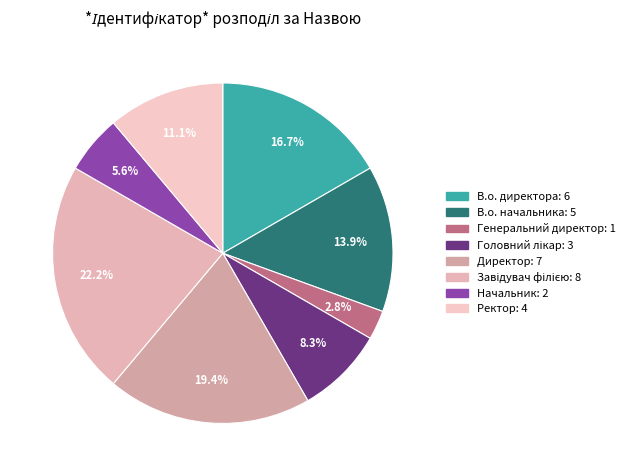

What is the ratio of the value at Ректор to the value at Генеральний директор?

4.0